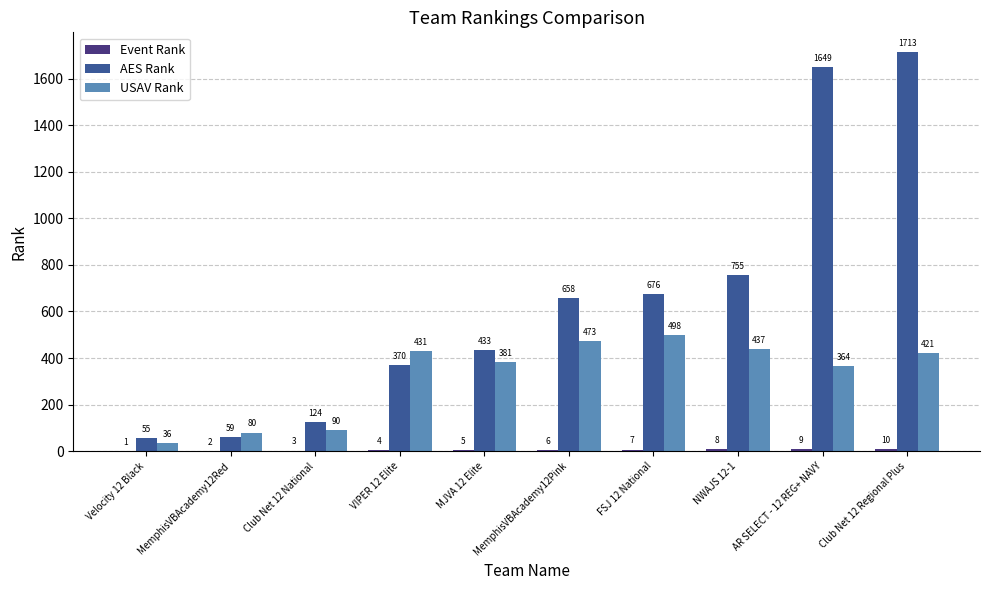

The USAV Rank series shows 381 at MJVA 12 Elite. True or false?

True